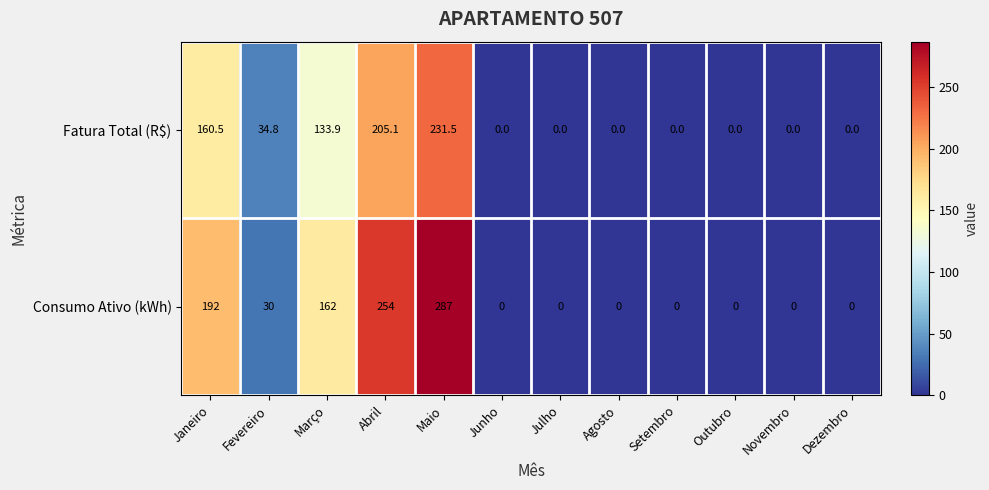

At which category is the sum across all series the highest?

Maio